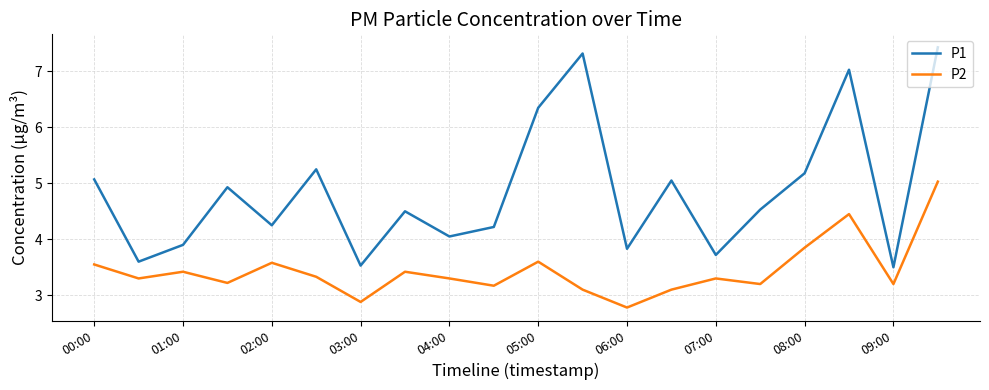

List the series in order of their overall mean, lowest first.

P2, P1